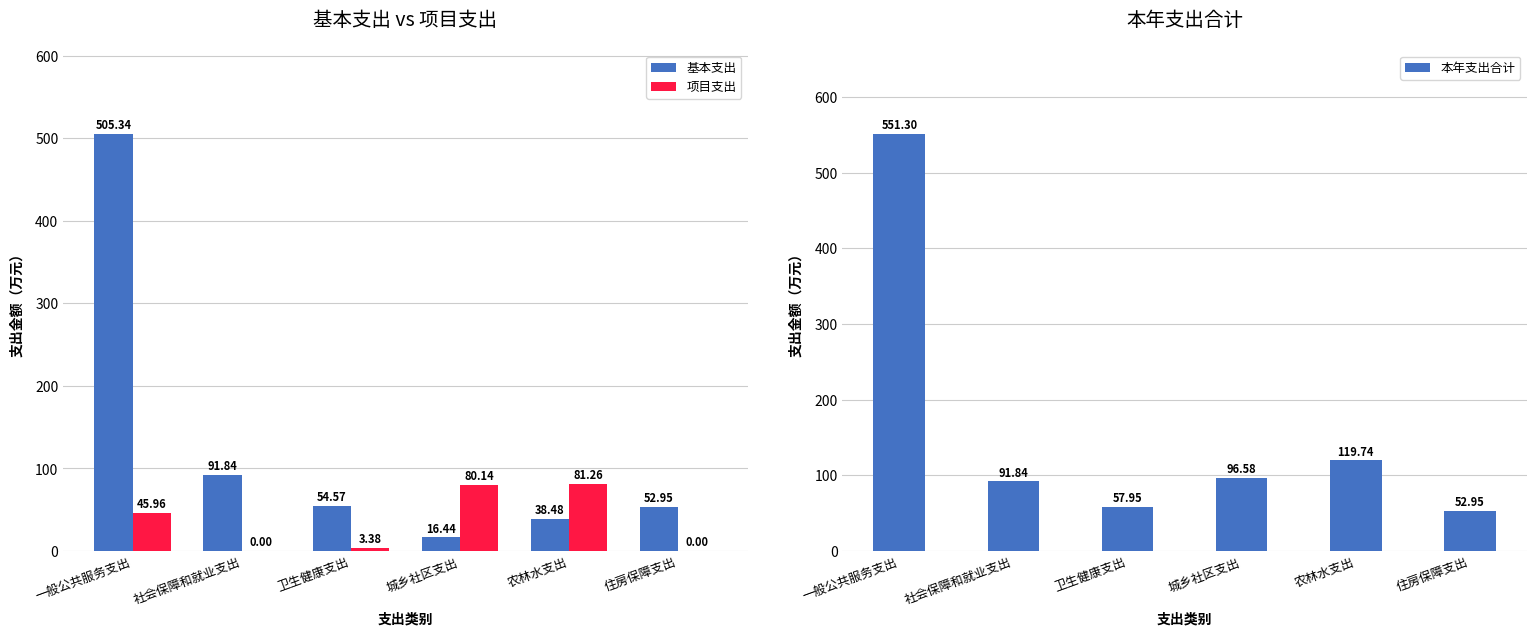

At which label does 本年支出合计 reach its minimum?

住房保障支出